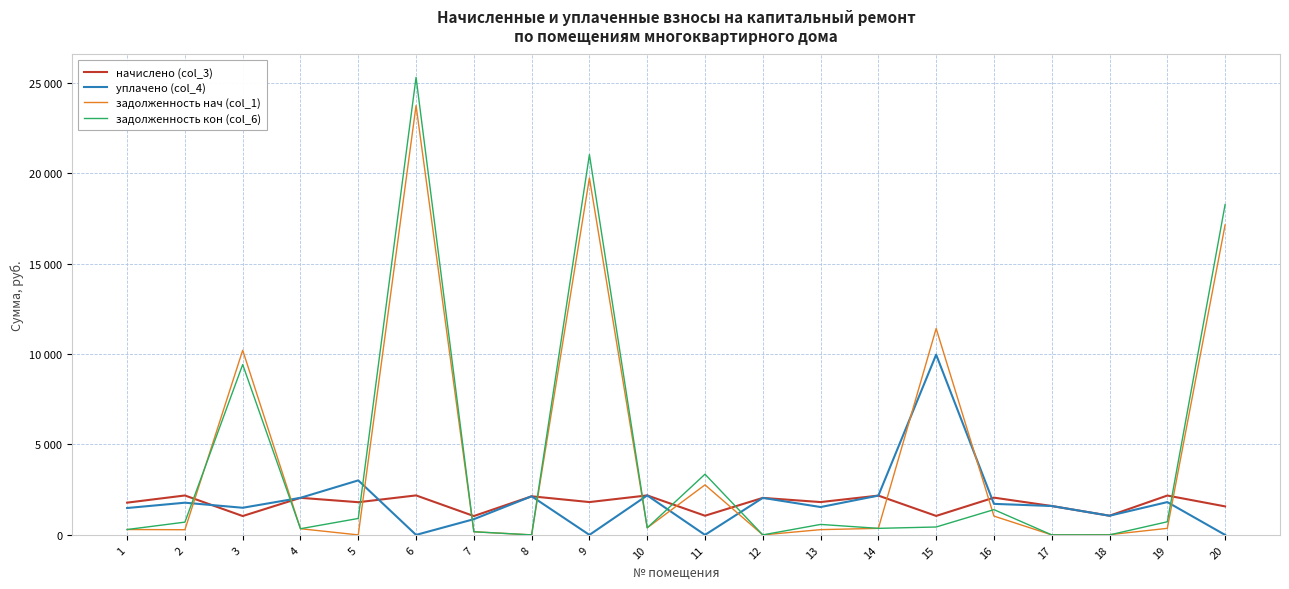

Between 12 and 14, which series saw the biggest shift?

задолженность нач (col_1)